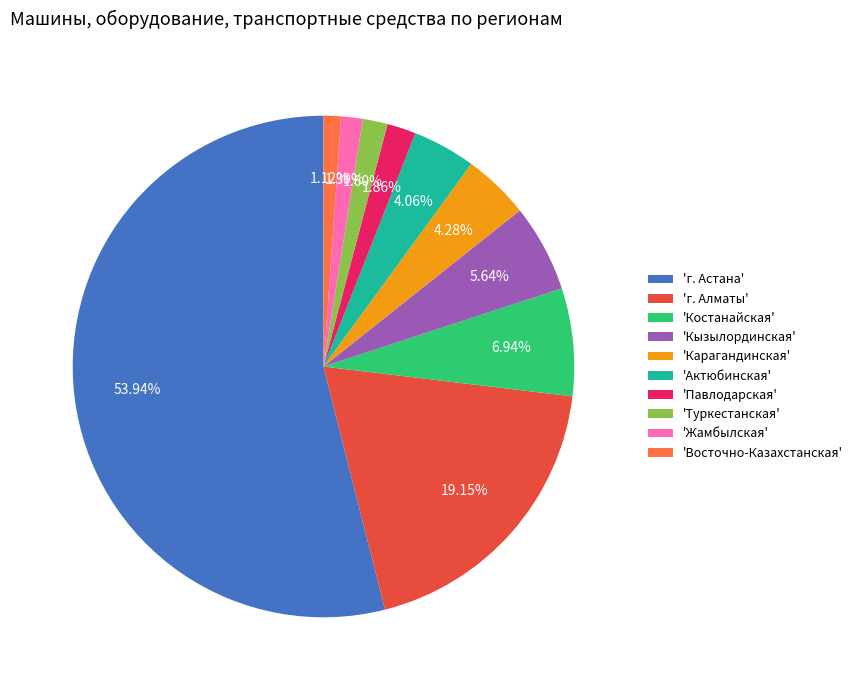

What is the majority slice?

'г. Астана'